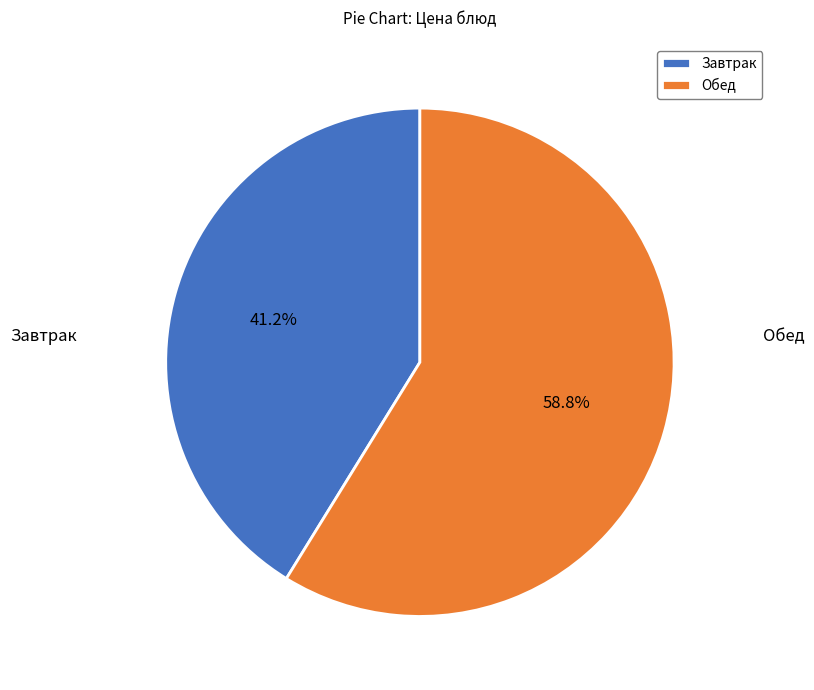

Is there any slice that represents more than half of the pie?

Yes